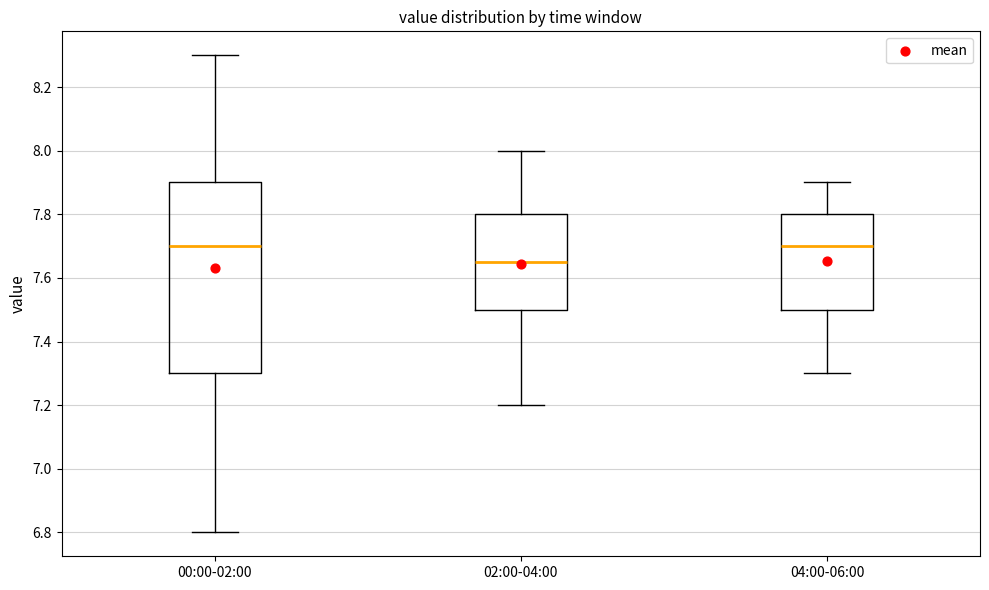

Reading left to right, transcribe this box plot: for each box, give where its median line is, the range the box spans, and where its two whiskers end, as read against the y-axis. The values are not printed on the chart, so give them approximately, as read against the axis.

00:00-02:00: median 7.70, box 7.30 to 7.90, whiskers 6.80 to 8.30
02:00-04:00: median 7.66, box 7.50 to 7.80, whiskers 7.20 to 8.00
04:00-06:00: median 7.70, box 7.50 to 7.80, whiskers 7.30 to 7.90